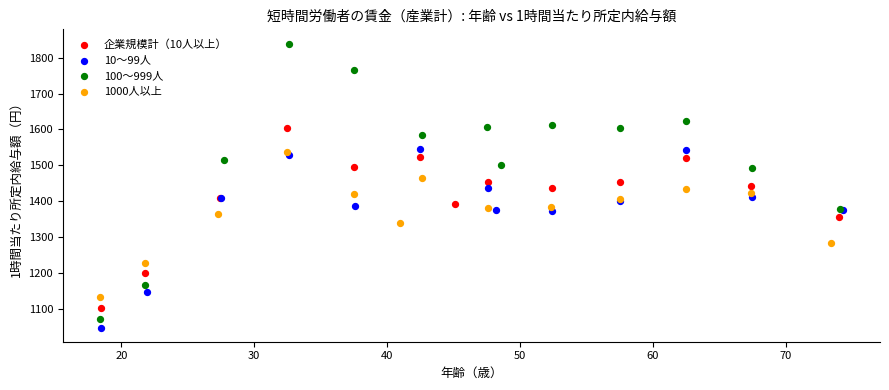

Which series has the widest spread of Y values?

100～999人